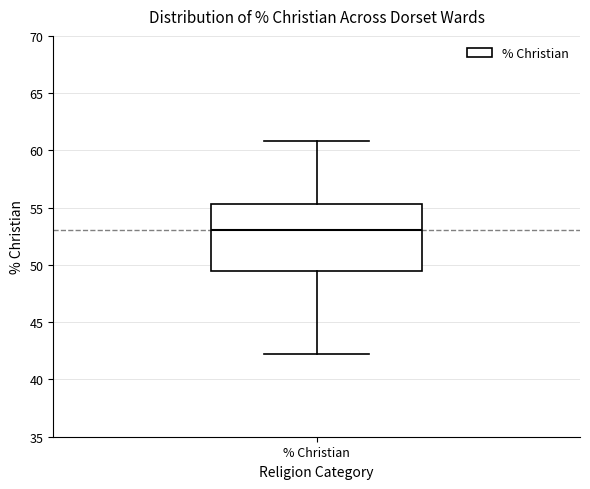

Read this box plot against the y-axis: the position of the median line, the range covered by the box, and the ends of both whiskers. The values are not printed on the chart, so give them approximately, as read against the axis.

median 53.0, box 49.5 to 55.5, whiskers 42.0 to 61.0